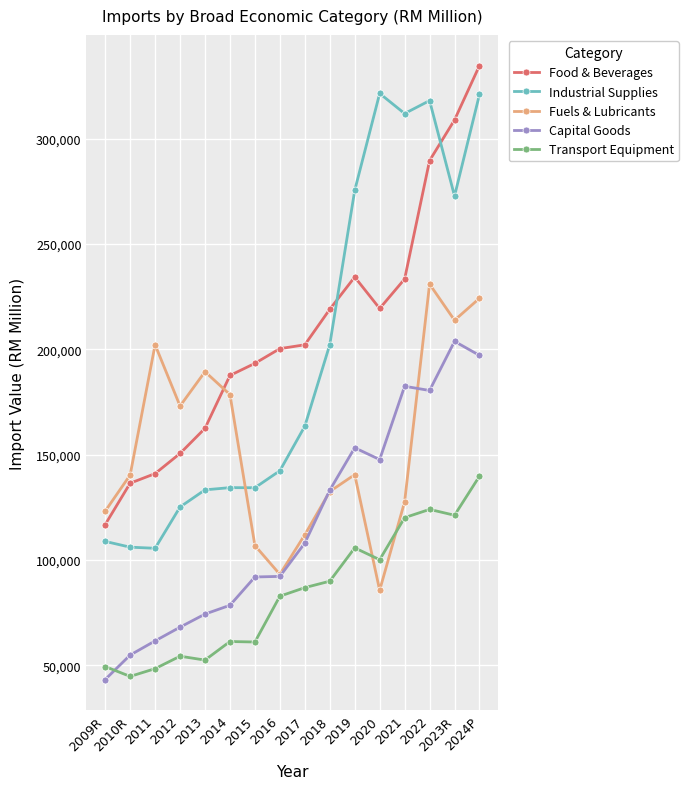

True or false: Industrial Supplies and Capital Goods intersect in this chart.

False